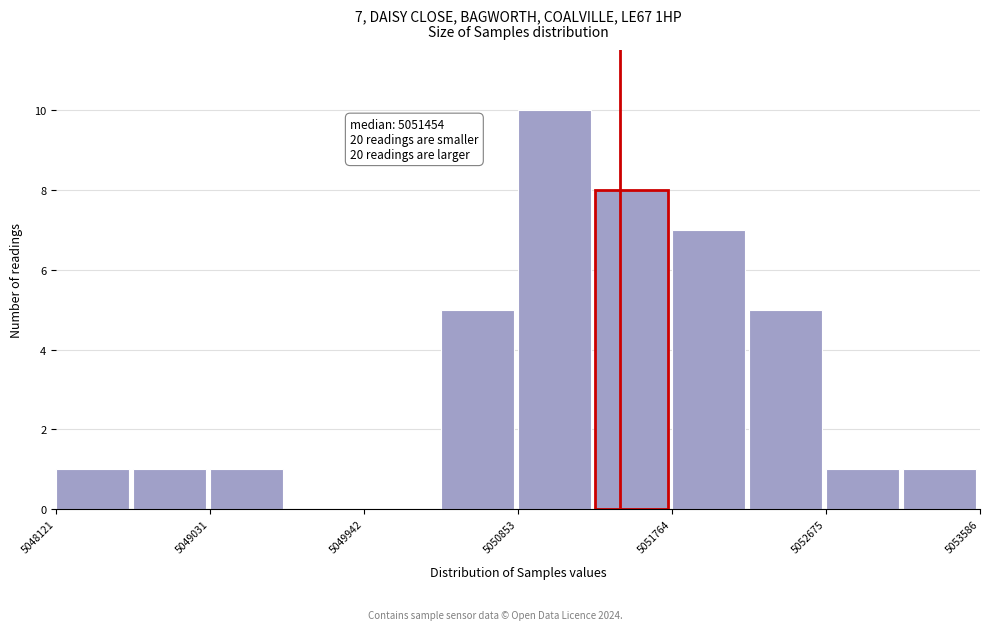

Which range on the x-axis has the tallest bar?

5050900 to 5051300